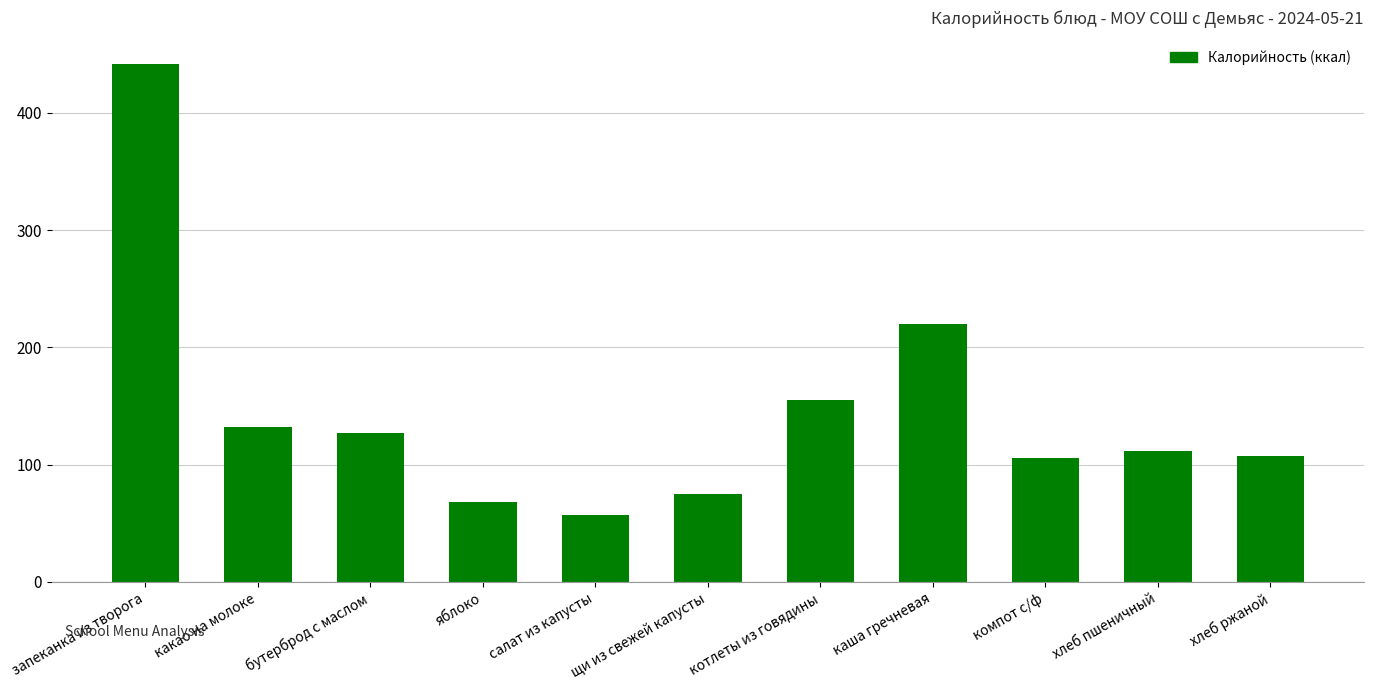

What is the greatest value displayed?

442.0